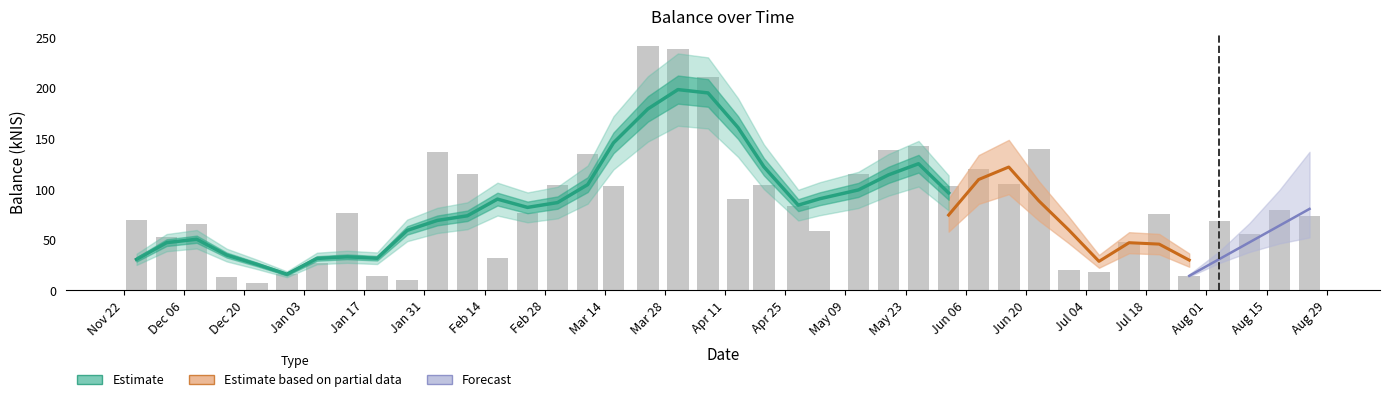

Does the chart contain any negative values?

No